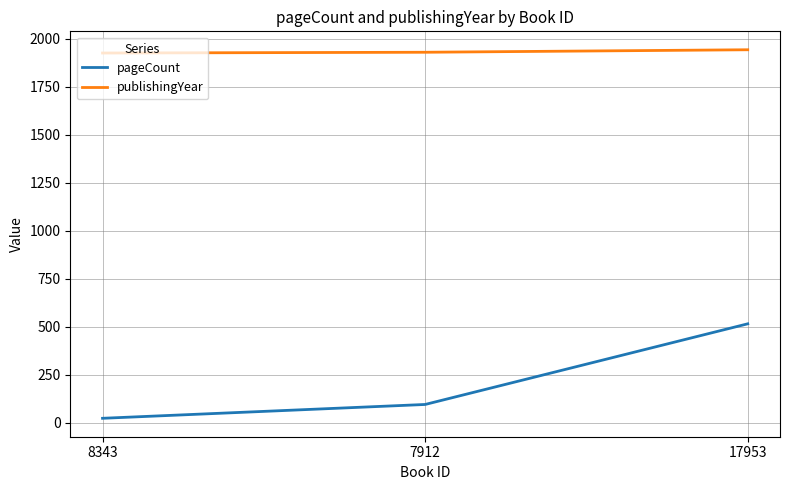

What position from the right is 8343?

3